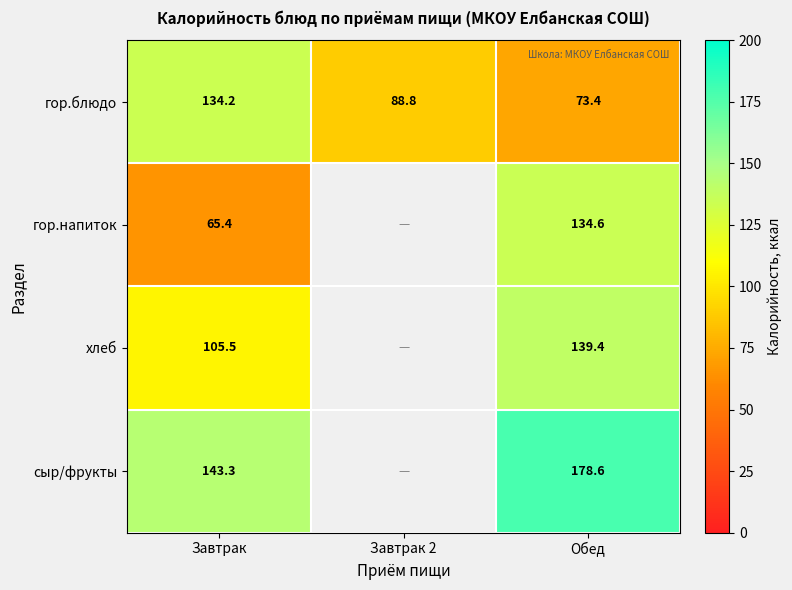

What is the difference between the highest and lowest values at Обед?

105.2